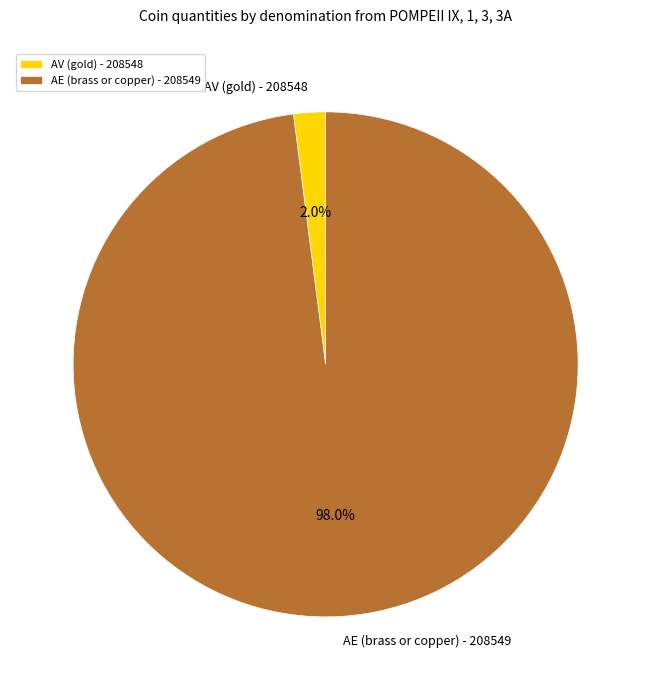

To the nearest percent, what percentage of the pie is AE (brass or copper) - 208549?

98%